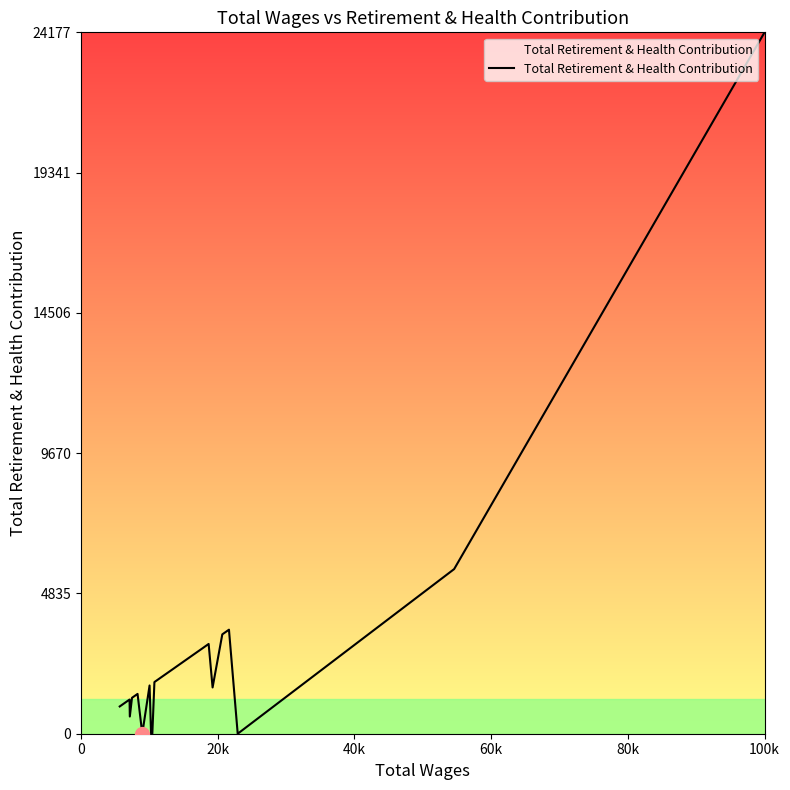

What is the greatest value displayed?

24177